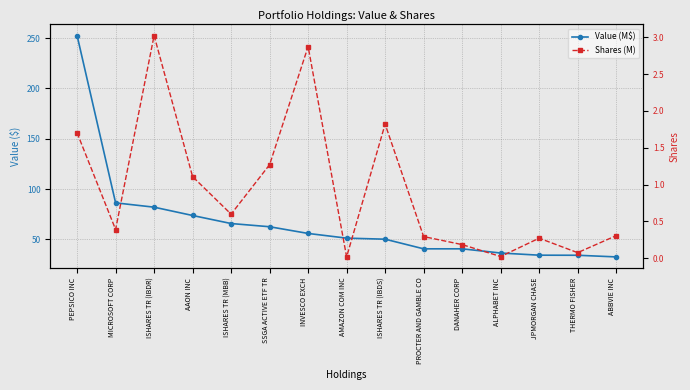

What is the difference between the maximum and minimum values in the Shares (M) series?

3.0